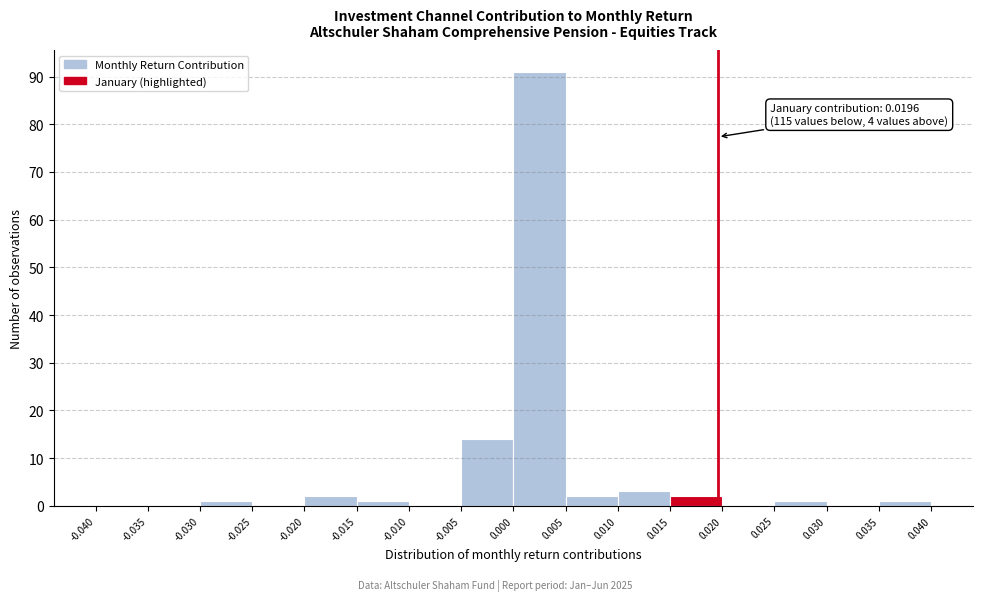

Over which range of the x-axis is the bar tallest?

0.000 to 0.005